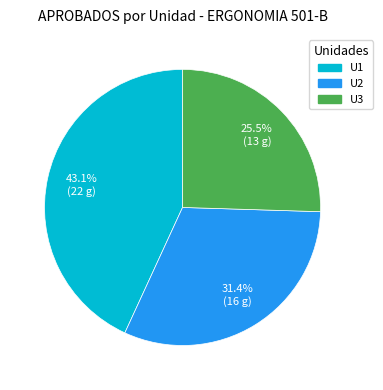

Which category has the biggest portion of the pie?

U1